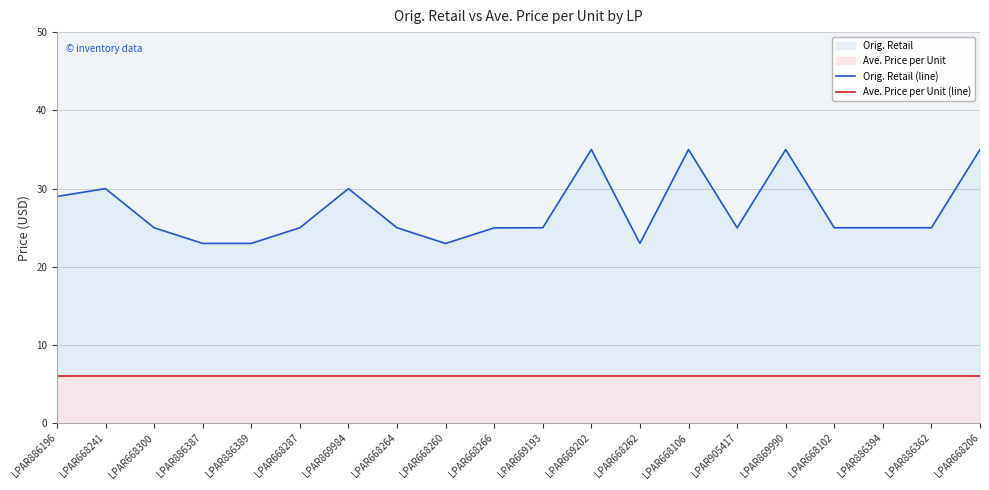

Does the chart have visible grid lines?

Yes